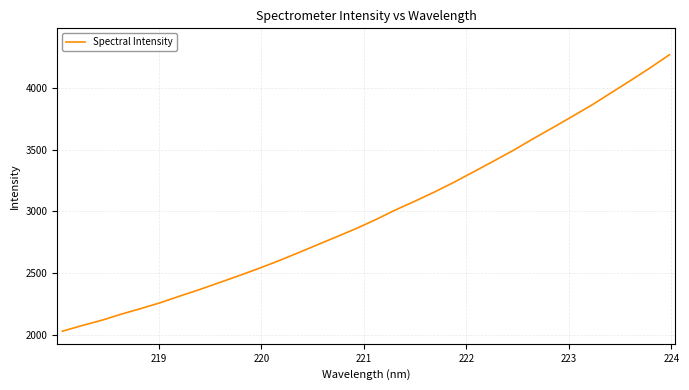

What is the difference between the maximum and minimum values?

2234.9